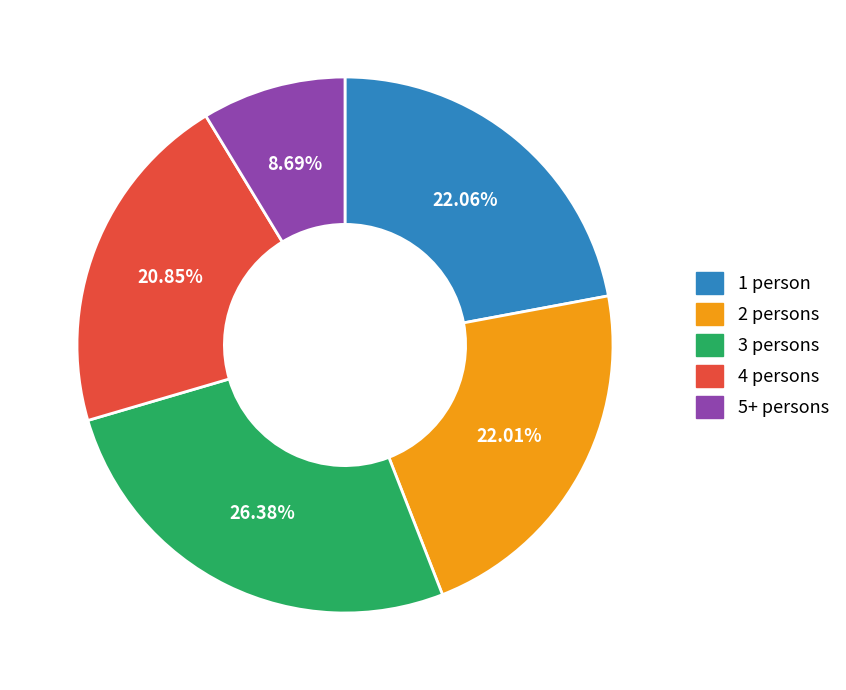

Does any single category account for the majority?

No